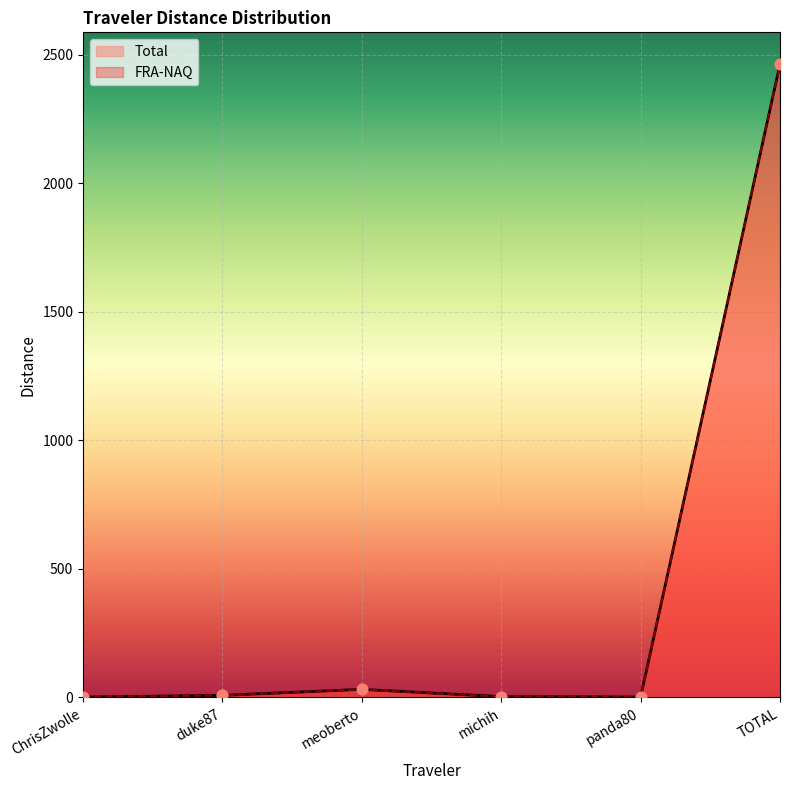

Which series has the largest Y range (max minus min)?

Total